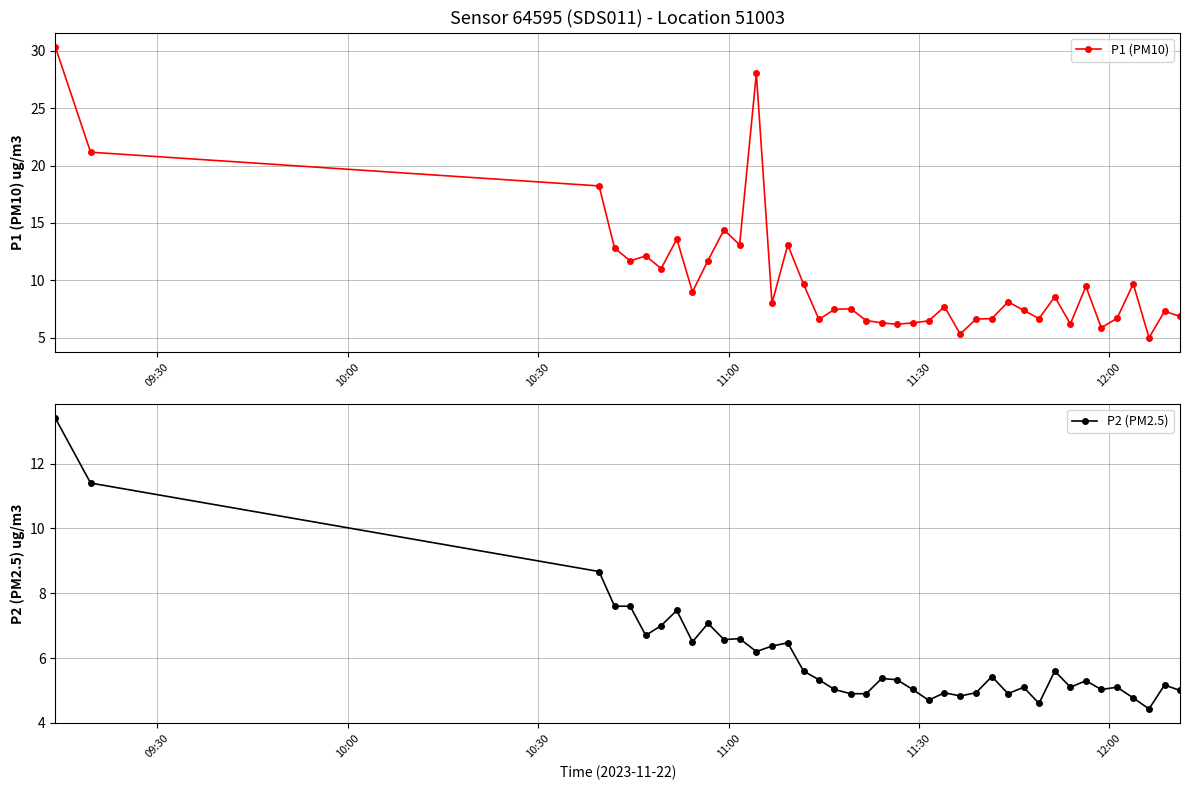

What is the value of the P1 (PM10) point at the 4th from the left?

12.8